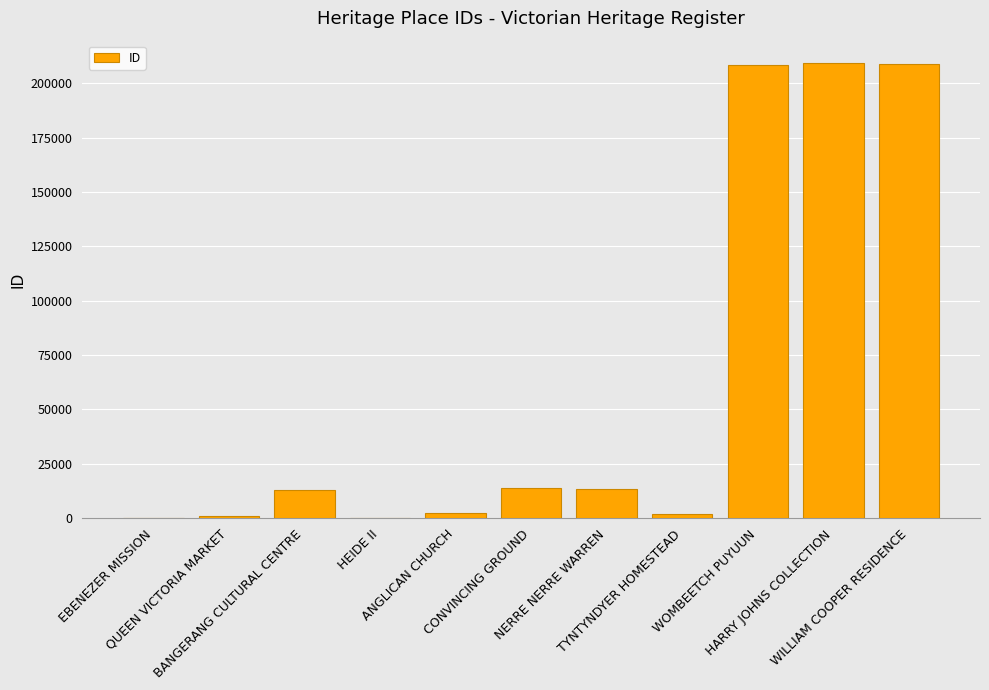

Read the value at TYNTYNDYER HOMESTEAD, to the nearest 50.

2050